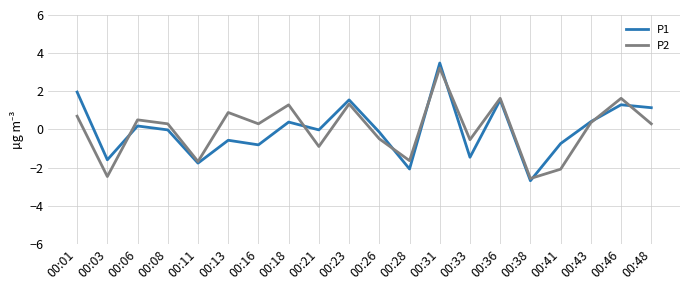

Which category has the lowest value in the P2 series?

00:38